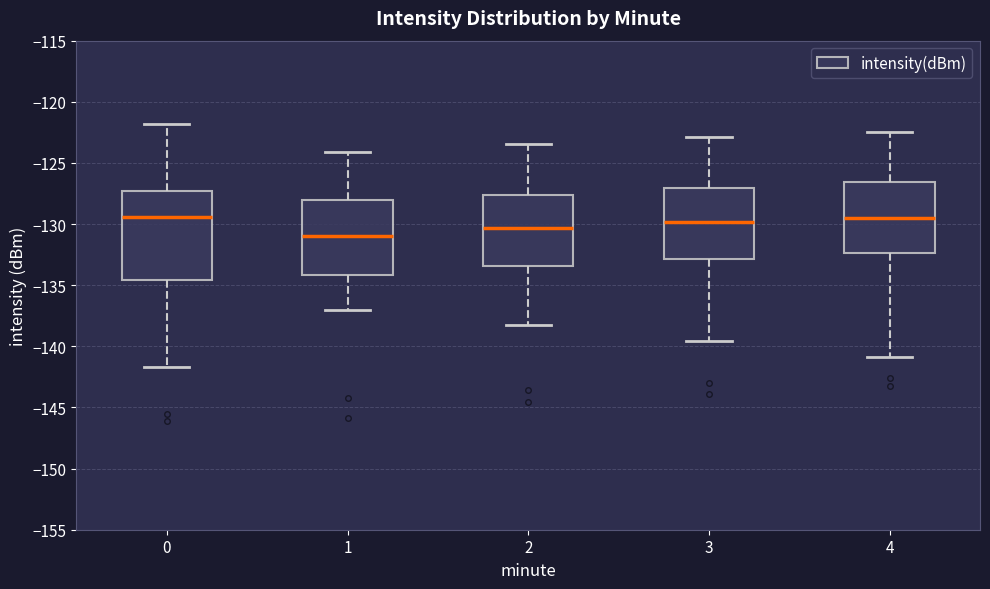

Which box is the tallest, from its lower edge to its upper edge?

0